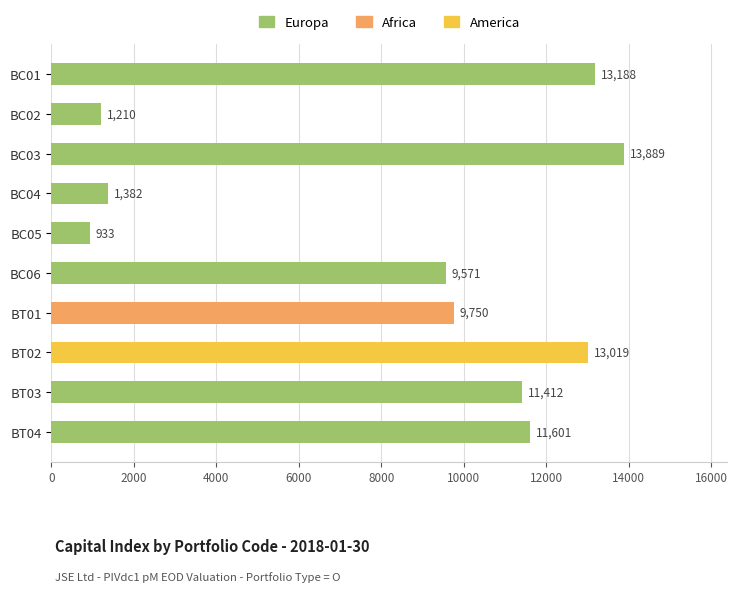

Approximately how many times larger is the value at BT04 compared to BC05?

12.4